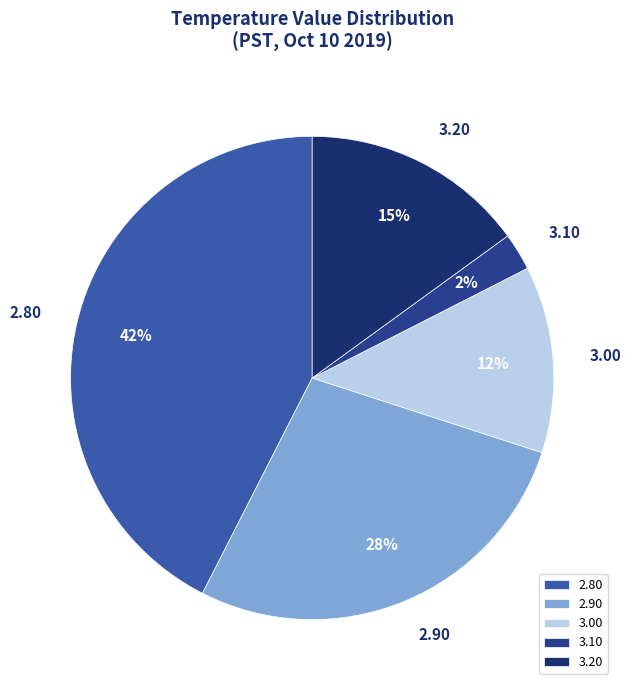

To the nearest percent, what is the average slice percentage?

20%